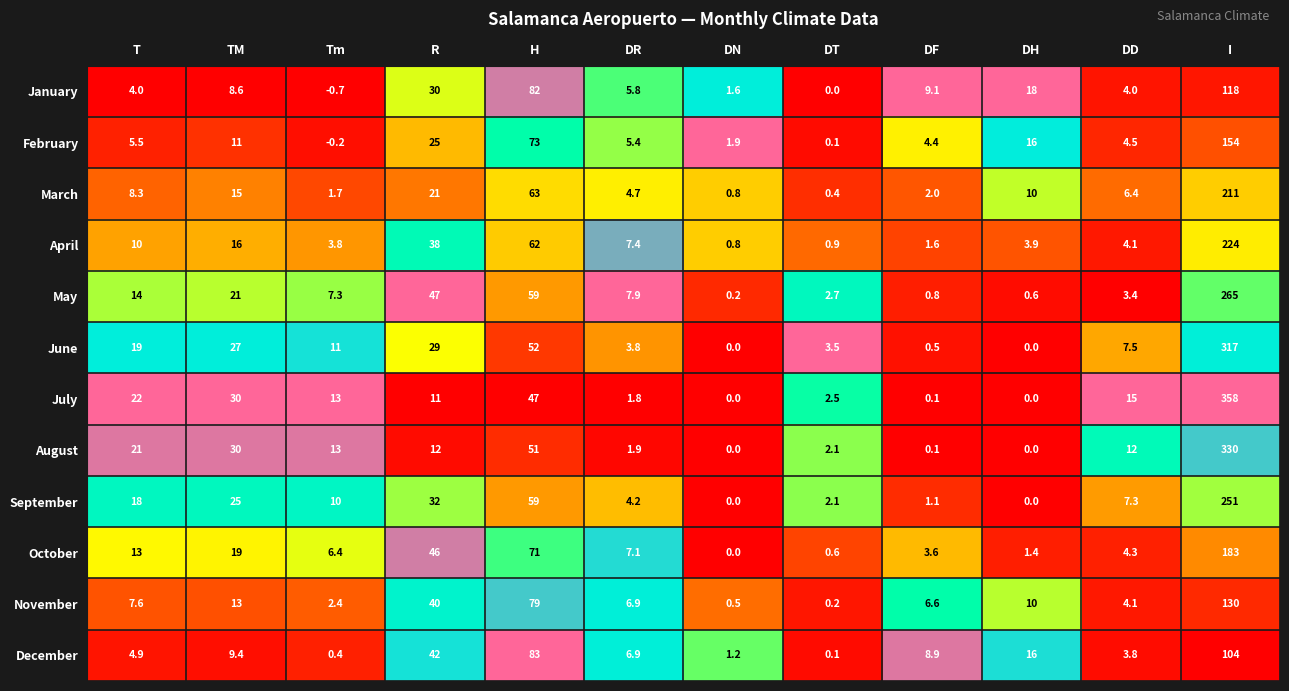

What is the greatest value displayed?

358.0